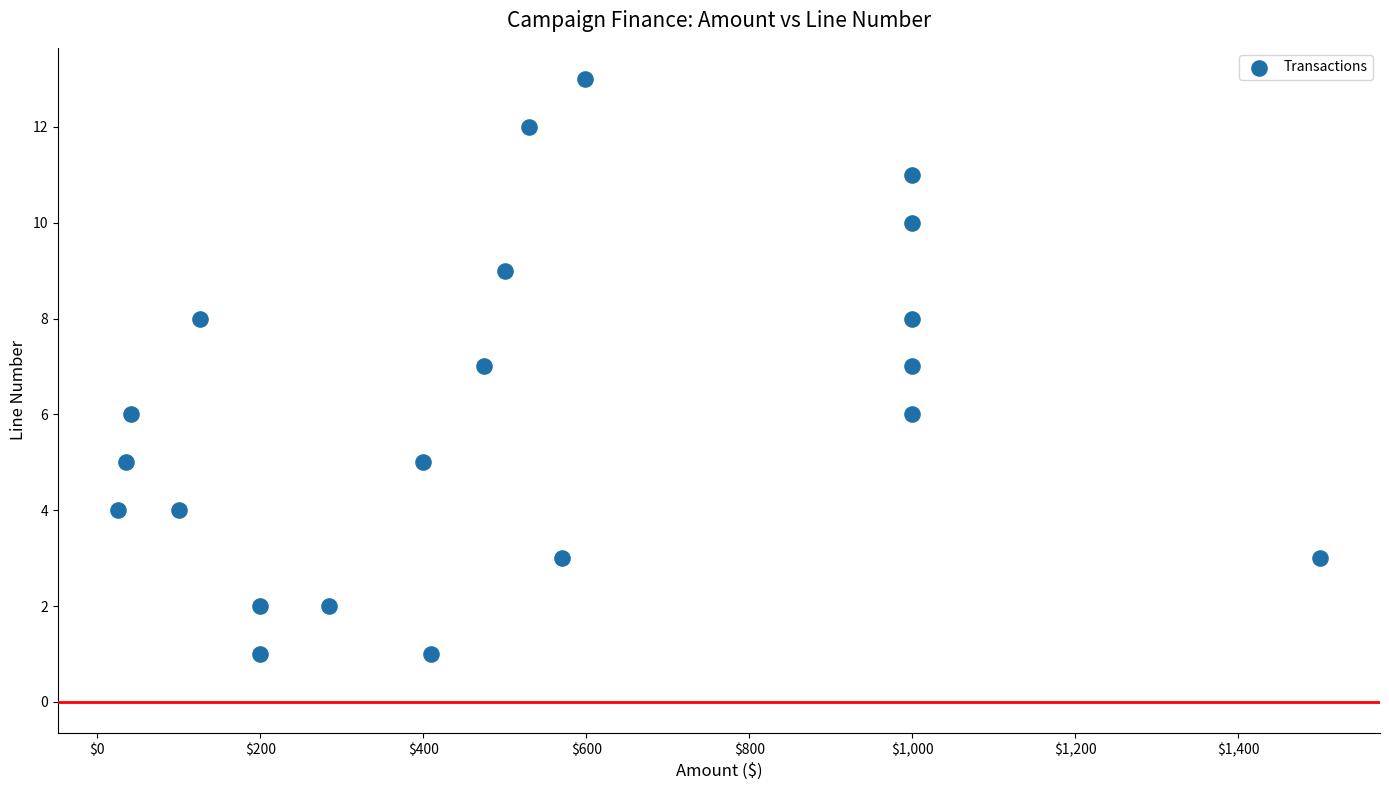

What is the range of Y values (max minus min)?

12